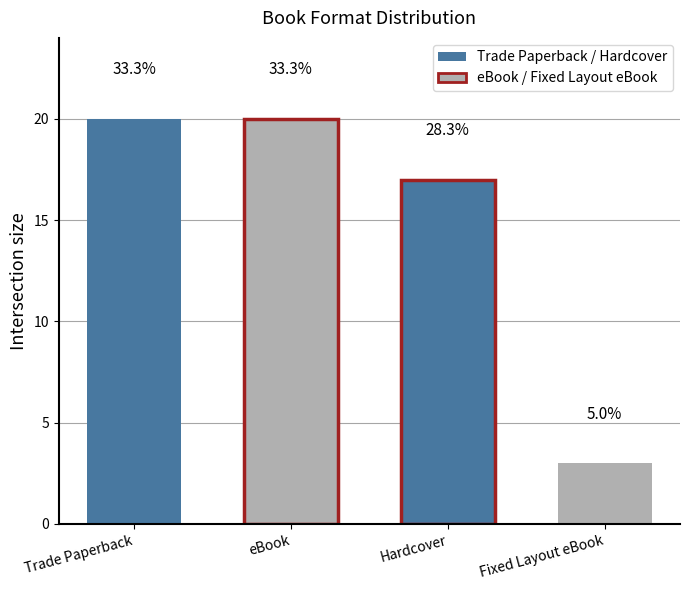

What is the difference between the maximum and minimum values?

17